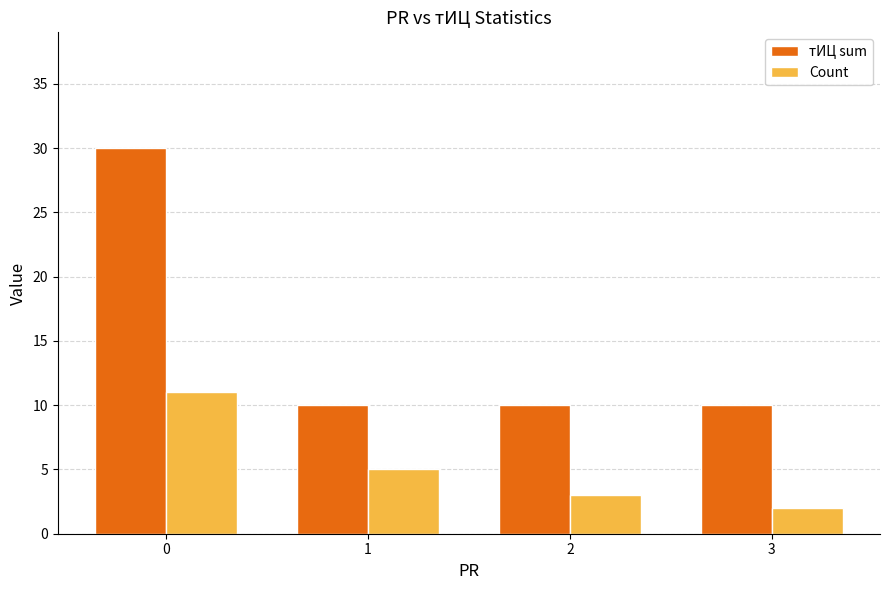

Count the тИЦ sum values in the range 10 to 30.

4